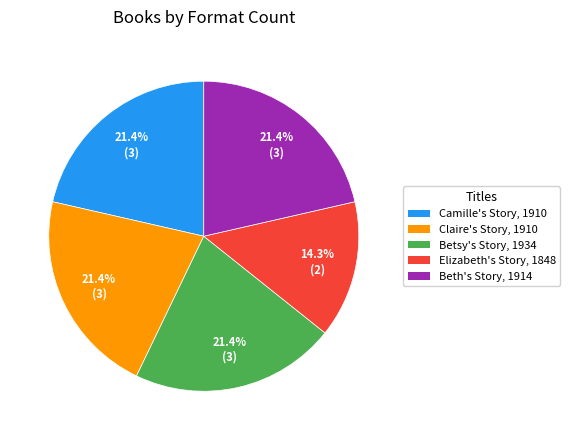

True or false: Beth's Story, 1914 accounts for 21% of the total.

True